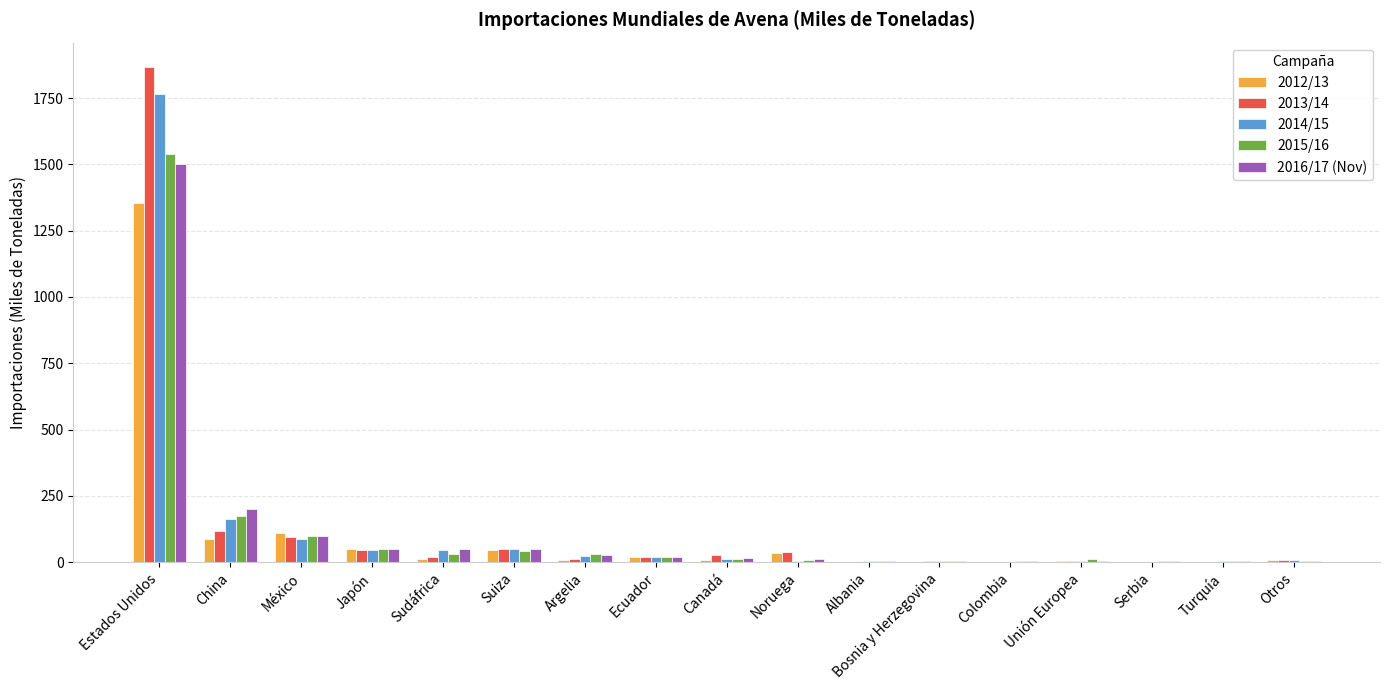

Count the number of categories in the chart.

17